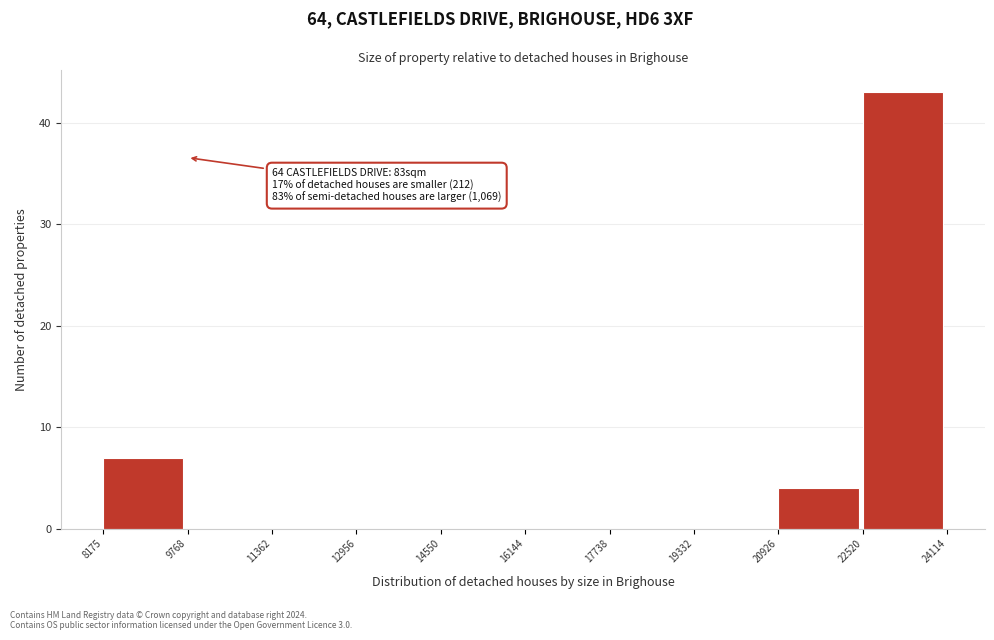

Over which range of the x-axis is the bar tallest?

22520 to 24114